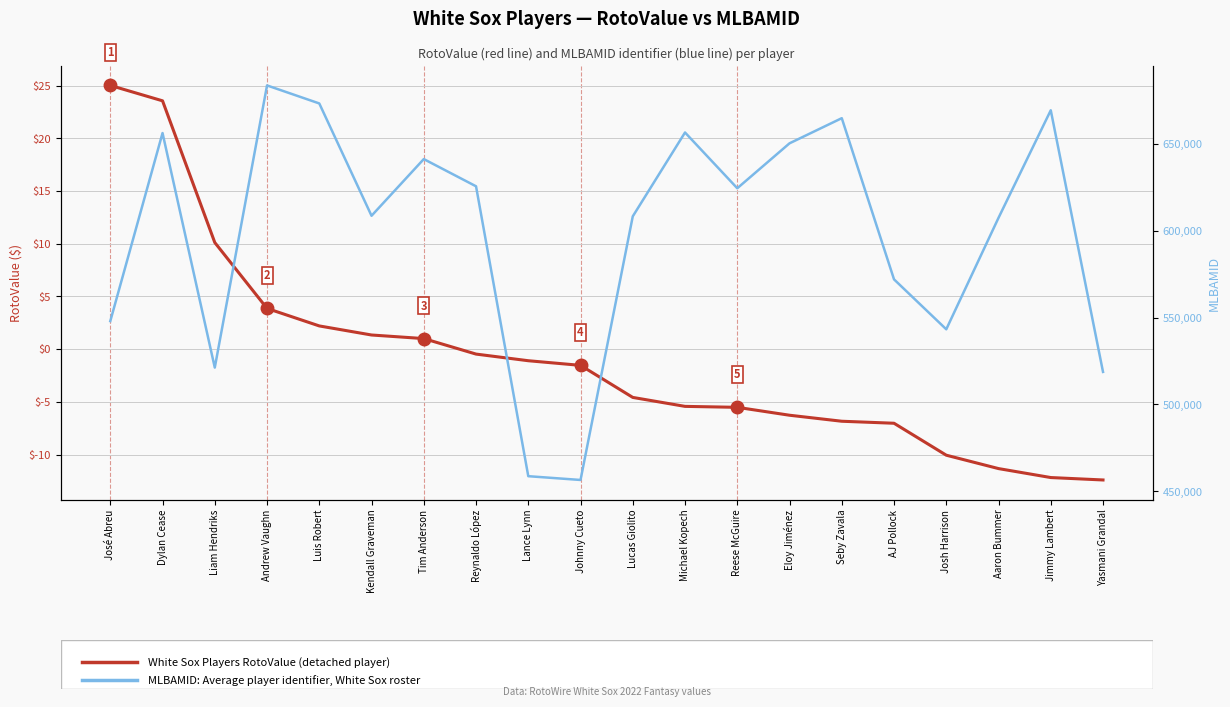

Reading left to right, extract all data points from this chart.

White Sox Players RotoValue: José Abreu=25.0	Dylan Cease=23.6	Liam Hendriks=10.1	Andrew Vaughn=3.9	Luis Robert=2.2	Kendall Graveman=1.3	Tim Anderson=1.0	Reynaldo López=-0.5	Lance Lynn=-1.1	Johnny Cueto=-1.5	Lucas Giolito=-4.6	Michael Kopech=-5.4	Reese McGuire=-5.5	Eloy Jiménez=-6.3	Seby Zavala=-6.8	AJ Pollock=-7.0	Josh Harrison=-10.1	Aaron Bummer=-11.3	Jimmy Lambert=-12.2	Yasmani Grandal=-12.4
MLBAMID: player identifier index: José Abreu=547989.0	Dylan Cease=656302.0	Liam Hendriks=521230.0	Andrew Vaughn=683734.0	Luis Robert=673357.0	Kendall Graveman=608665.0	Tim Anderson=641313.0	Reynaldo López=625643.0	Lance Lynn=458681.0	Johnny Cueto=456501.0	Lucas Giolito=608337.0	Michael Kopech=656629.0	Reese McGuire=624512.0	Eloy Jiménez=650391.0	Seby Zavala=664874.0	AJ Pollock=572041.0	Josh Harrison=543281.0	Aaron Bummer=607481.0	Jimmy Lambert=669424.0	Yasmani Grandal=518735.0